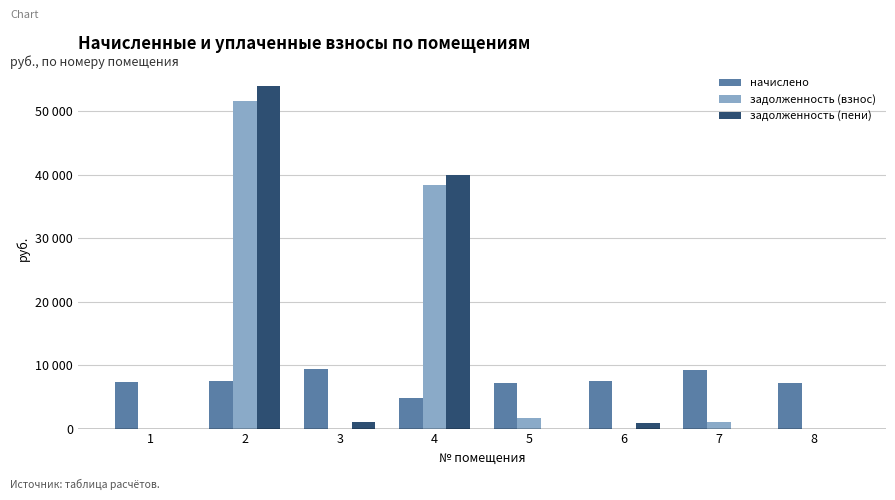

Does the chart contain stacked bars?

No